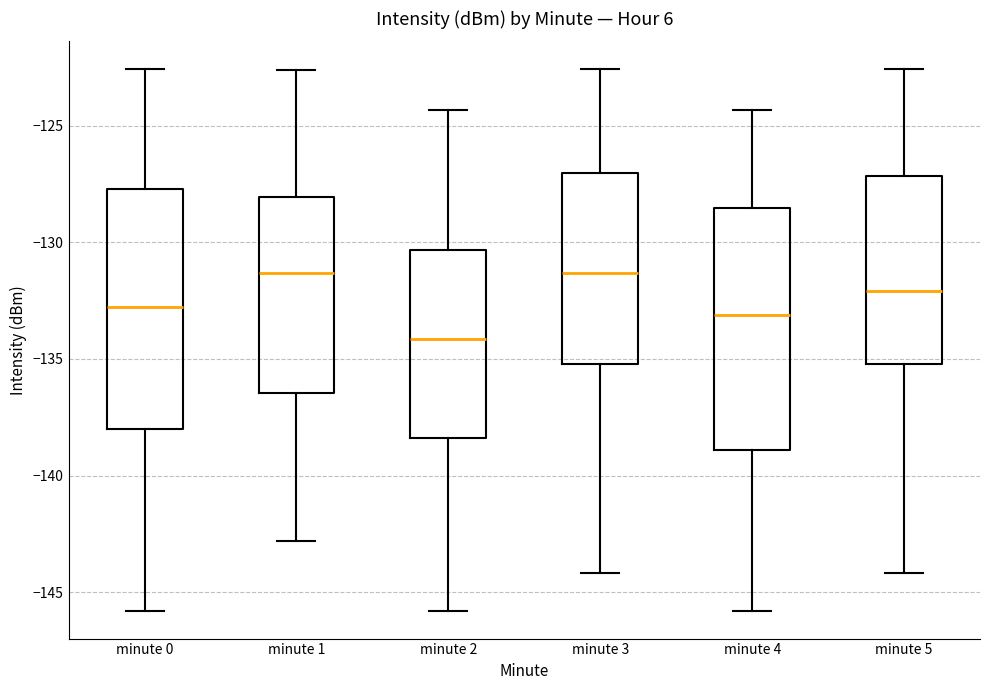

Where is the lower edge of the box for minute 5 on the y-axis? The values are not printed on the chart, so give them approximately, as read against the axis.

-135.0